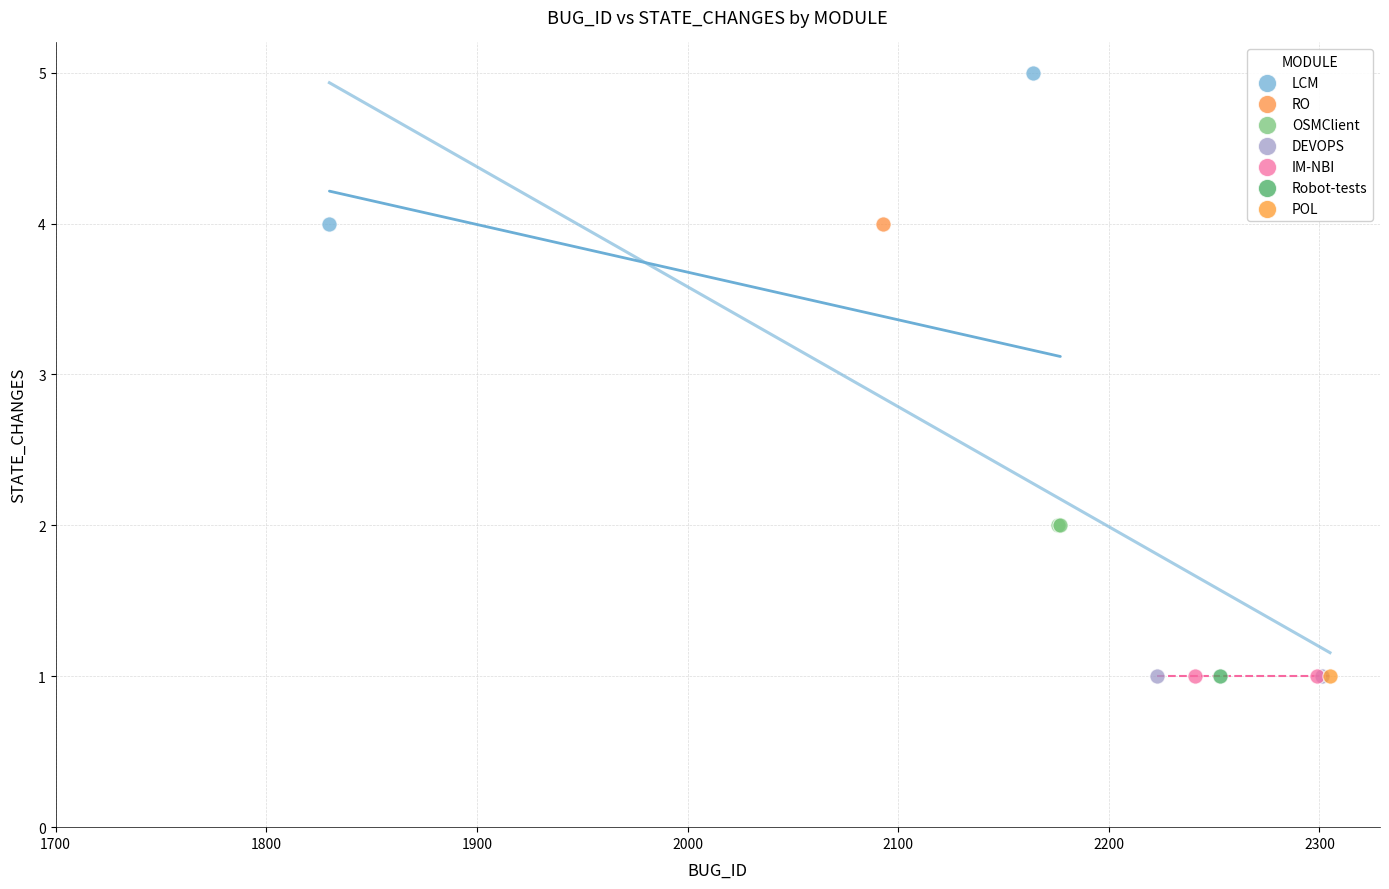

Which series contains the highest Y value?

LCM